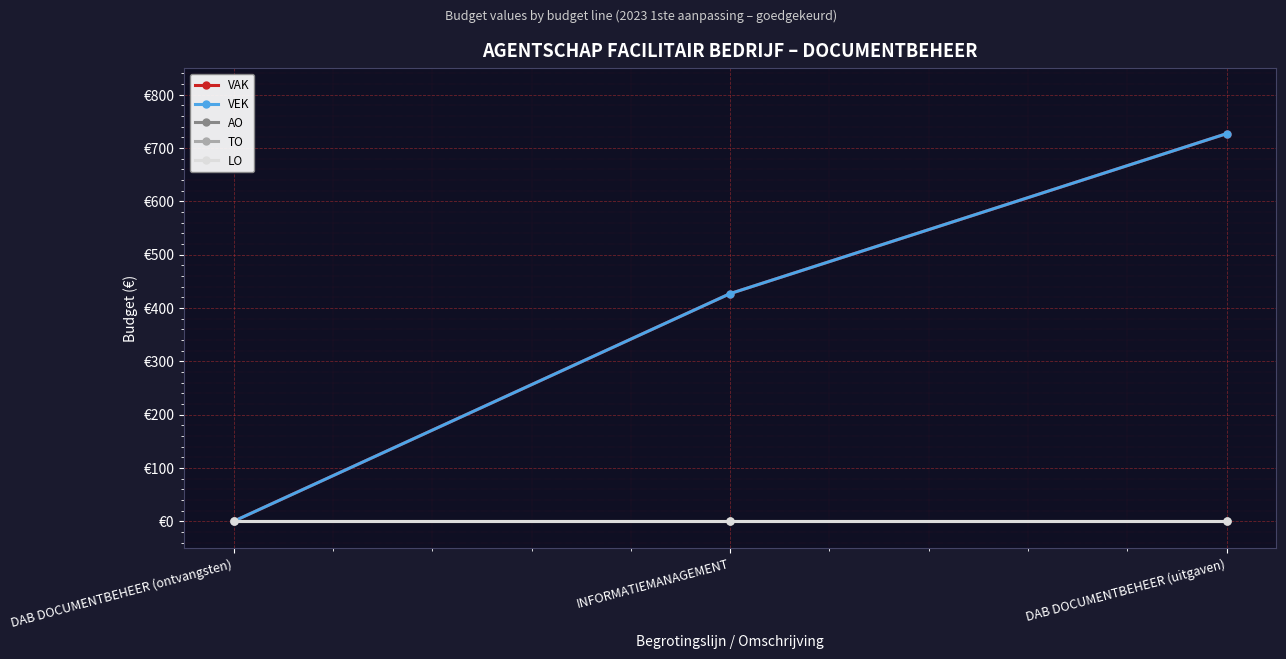

List the series in order of their peak value, lowest first.

AO, TO, LO, VAK, VEK